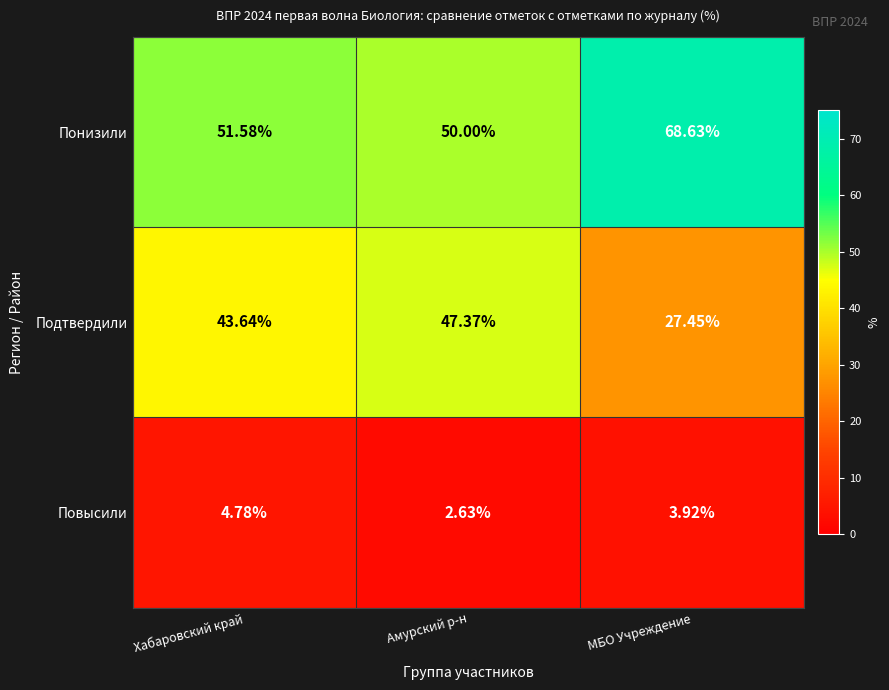

Where does the Понизили series first go above 51?

Хабаровский край